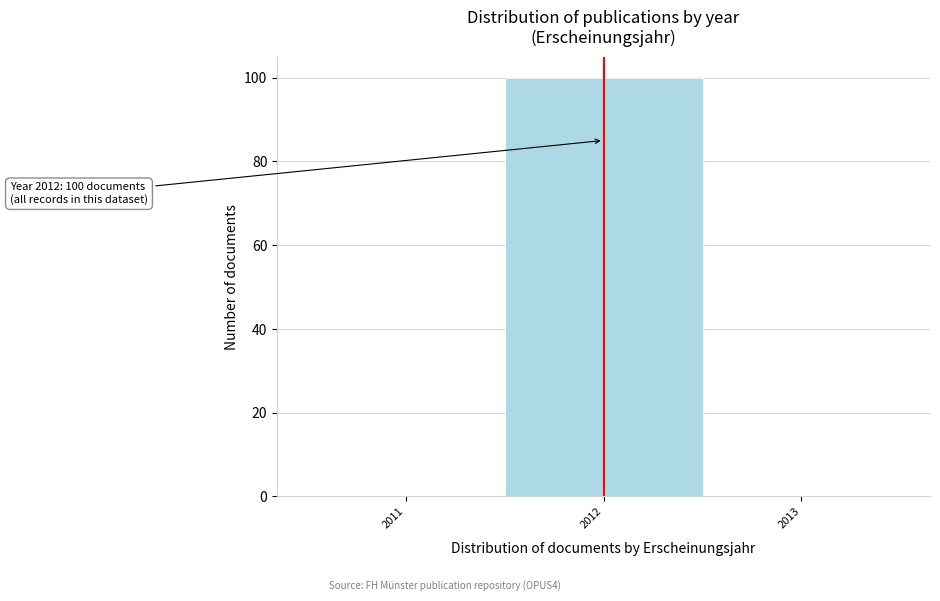

Reading left to right, list all the values displayed in this chart.

2011=0	2012=100	2013=0